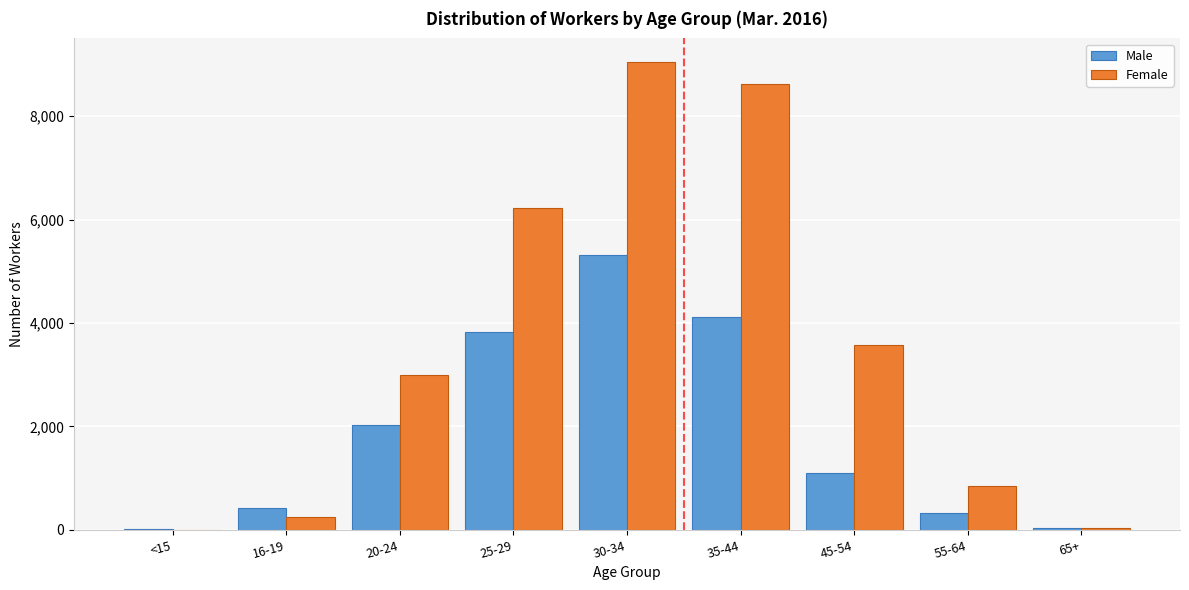

At which label is Female closest to 4526?

45-54